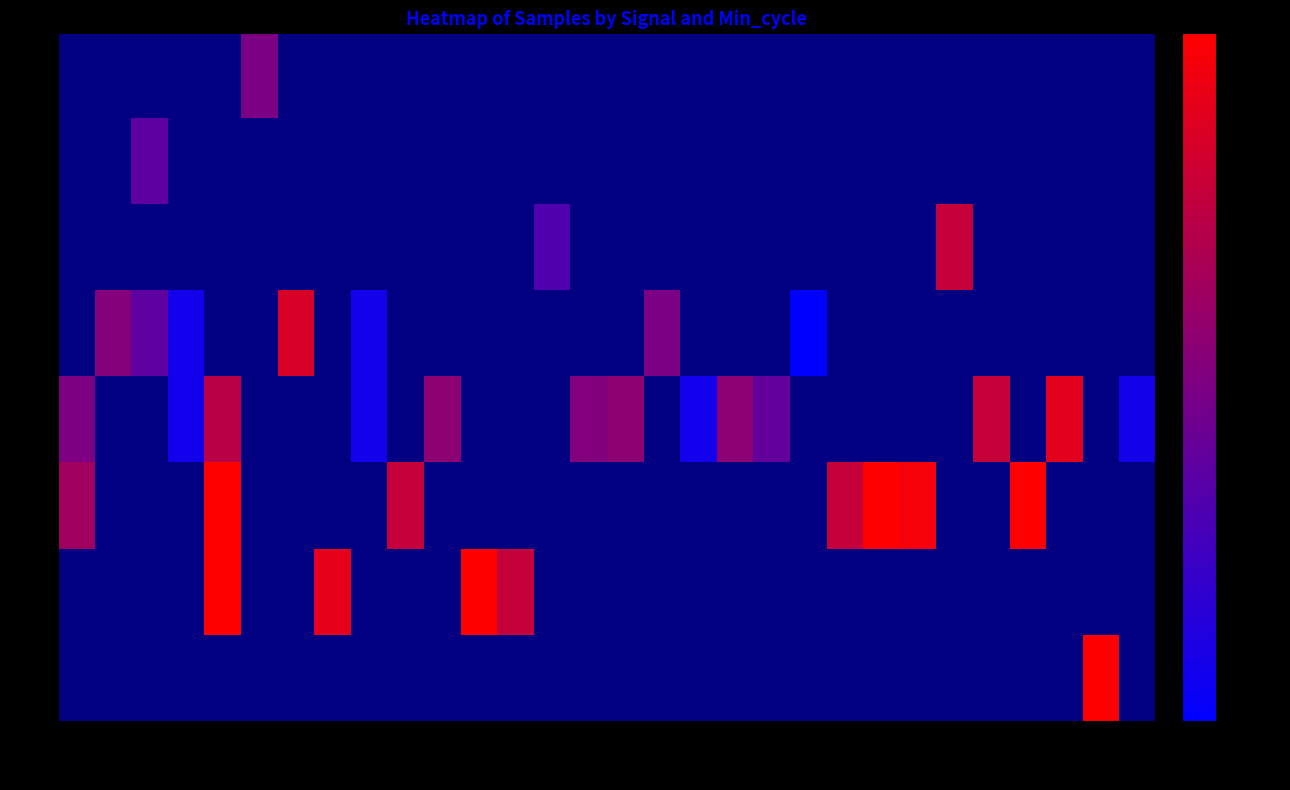

What is the minimum value shown in the chart?

4840861.0